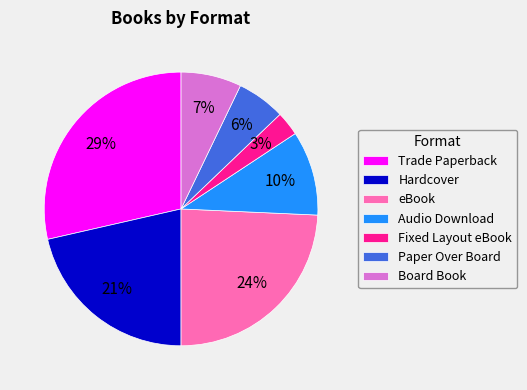

True or false: eBook accounts for 24% of the total.

True